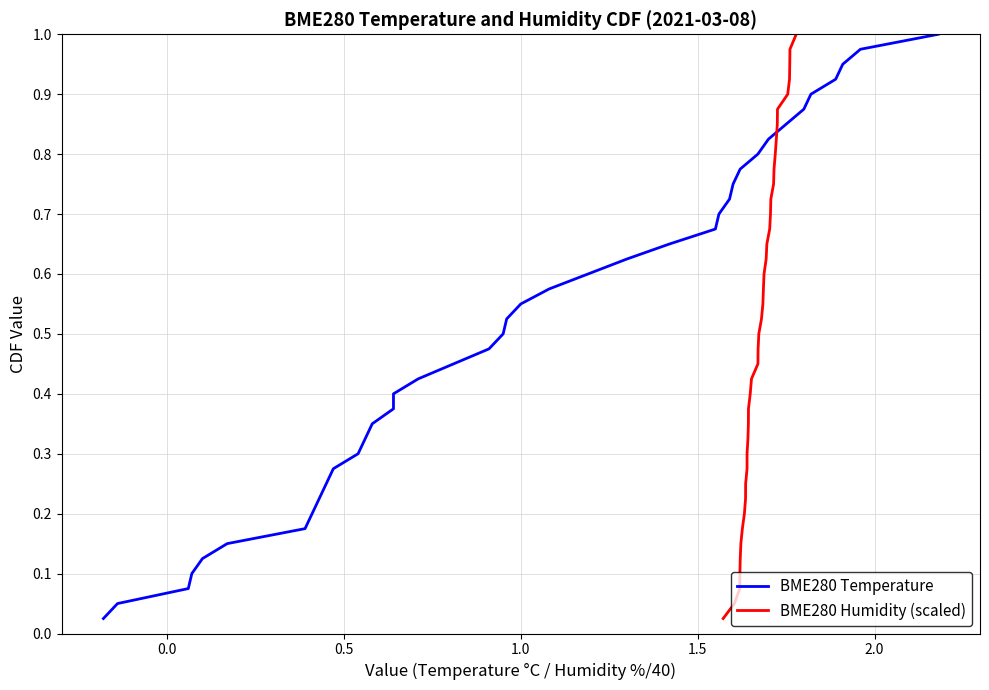

At how many categories does at least one series exceed 0?

40